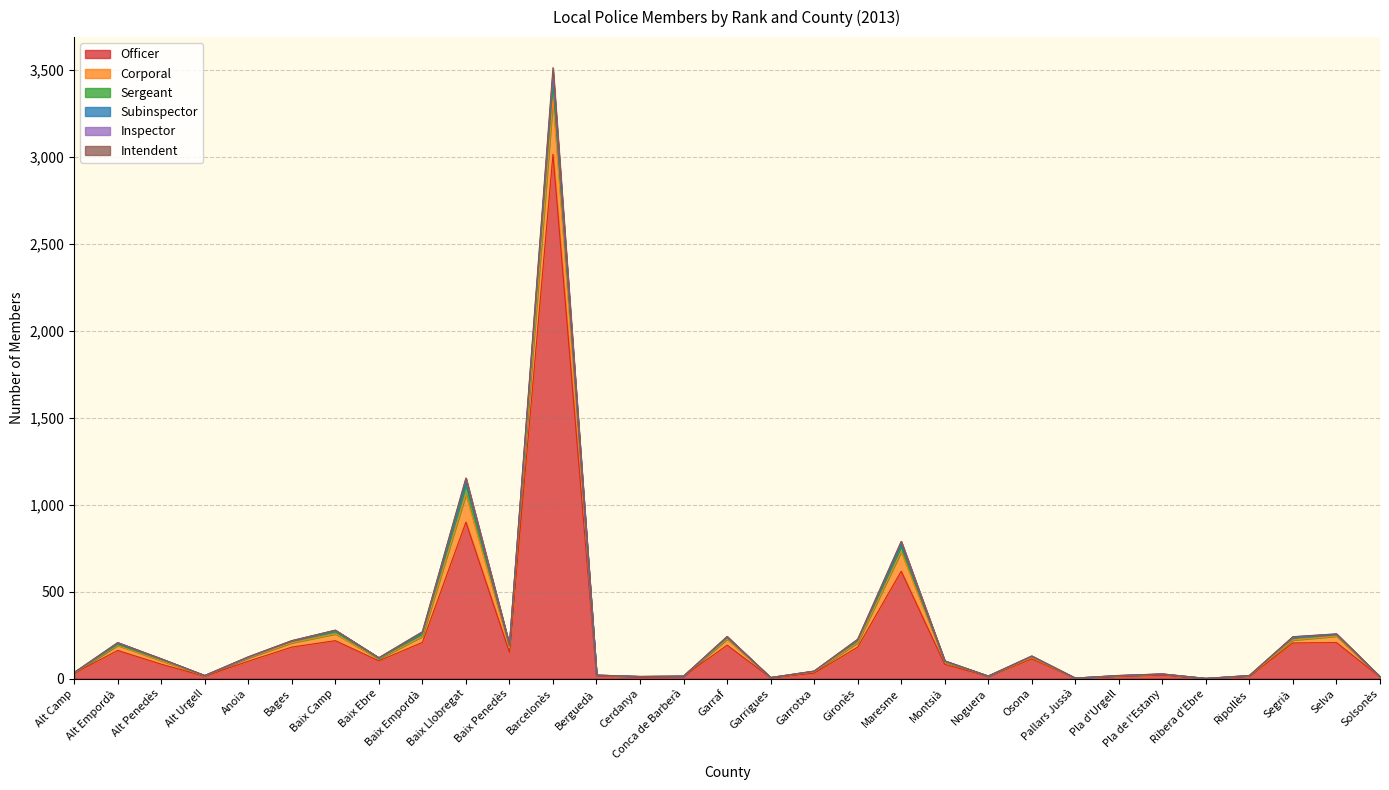

Which series has the largest range (max minus min)?

Officer